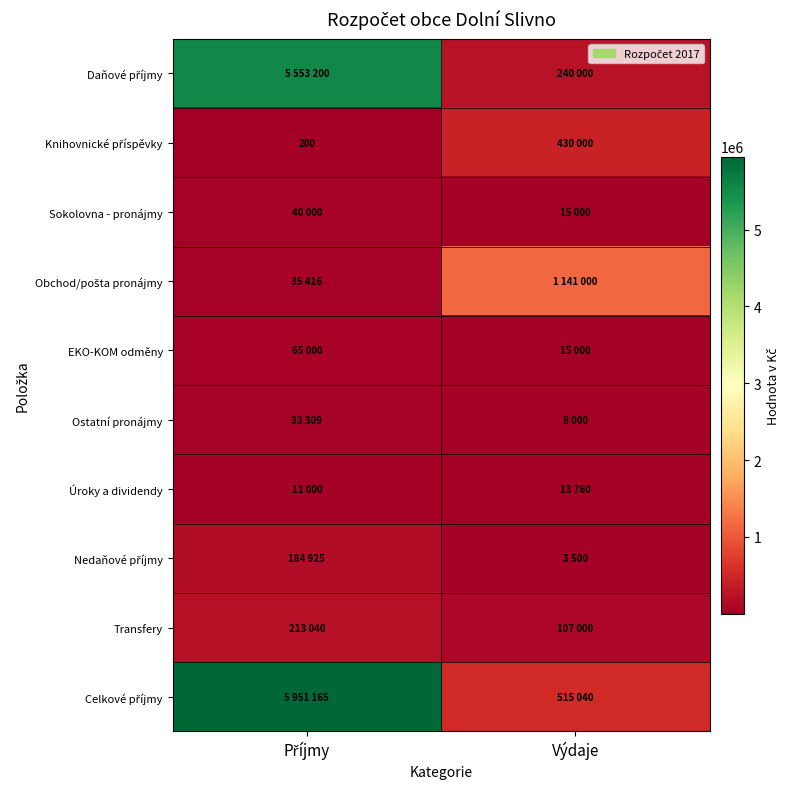

Which series has the largest total across all categories?

Celkové příjmy